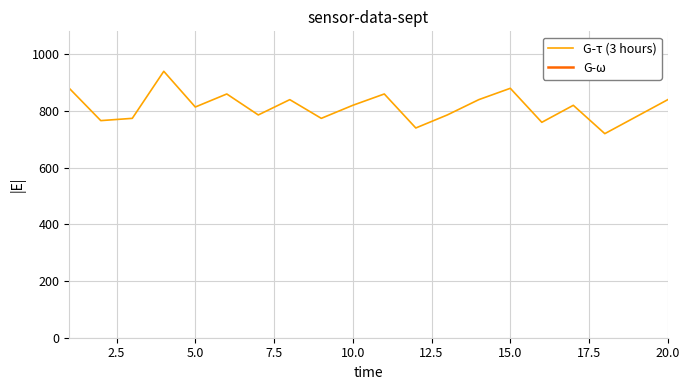

In G-τ (3 hours), how many points are higher than both neighbors (excluding endpoints)?

6